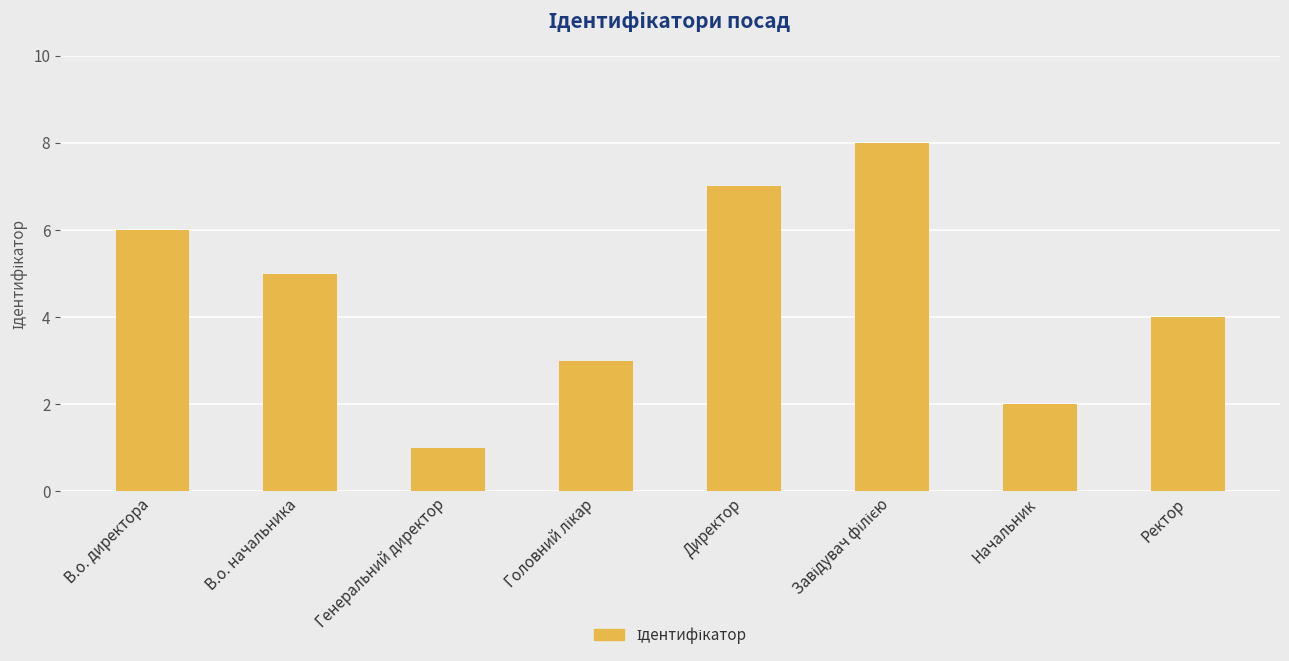

What is the greatest value displayed?

8